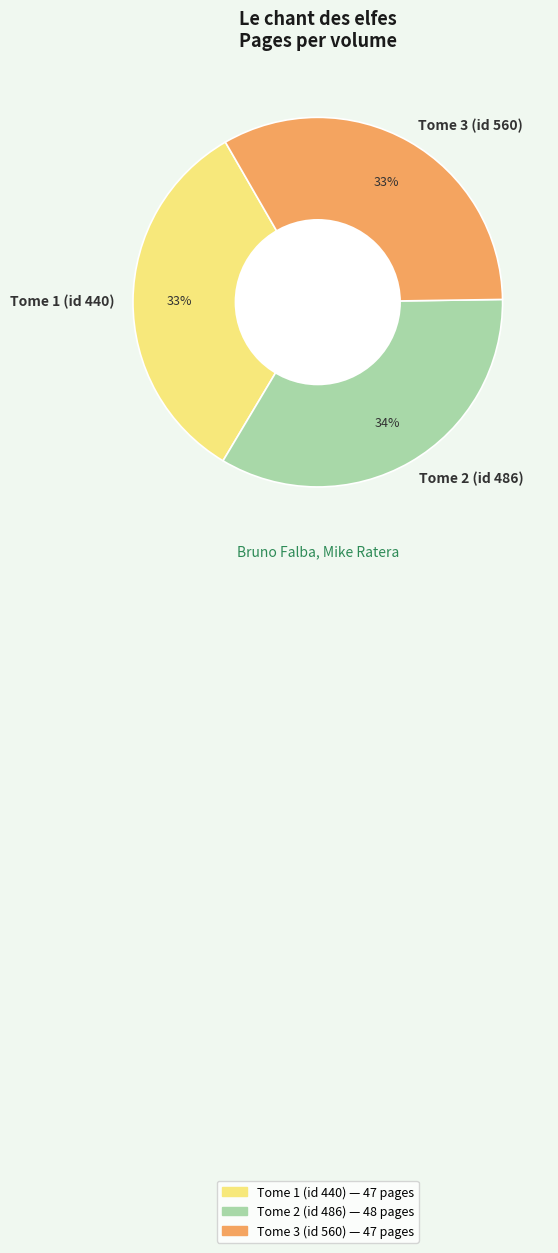

True or false: Tome 3 (id 560) accounts for 26% of the total.

False